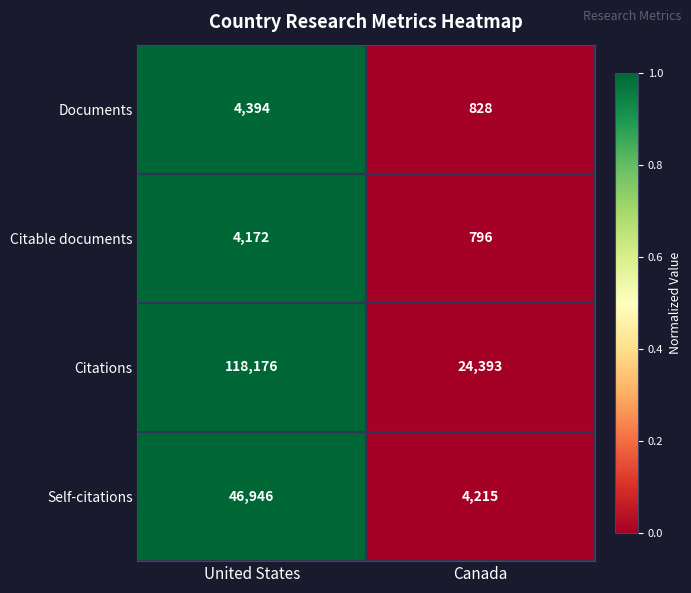

The value of Documents at United States is 1615. True or false?

False